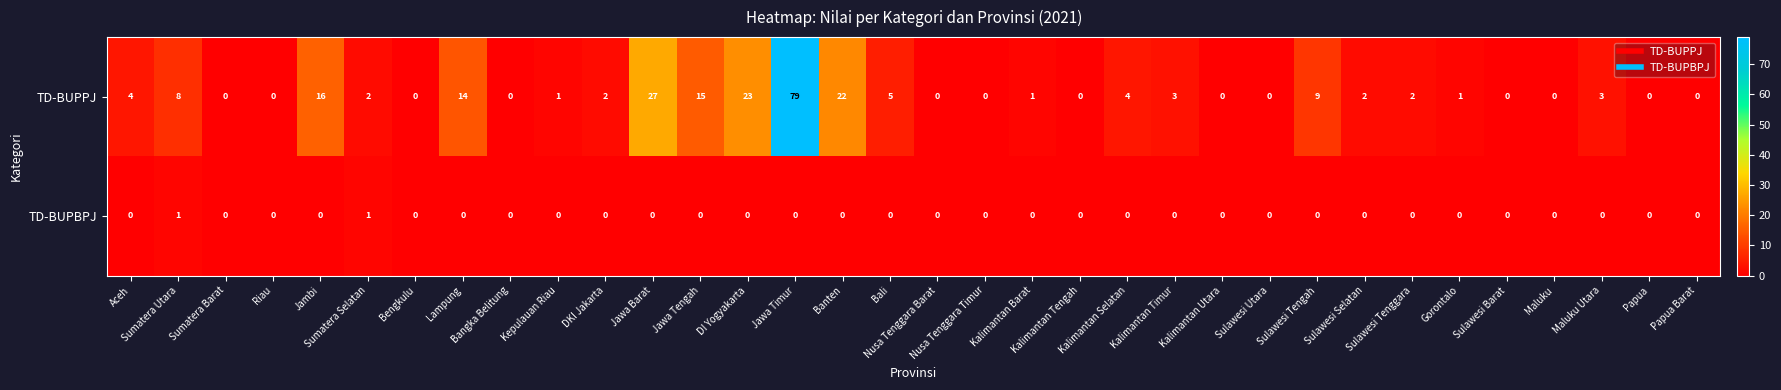

Which category has the highest value across all series?

Jawa Timur